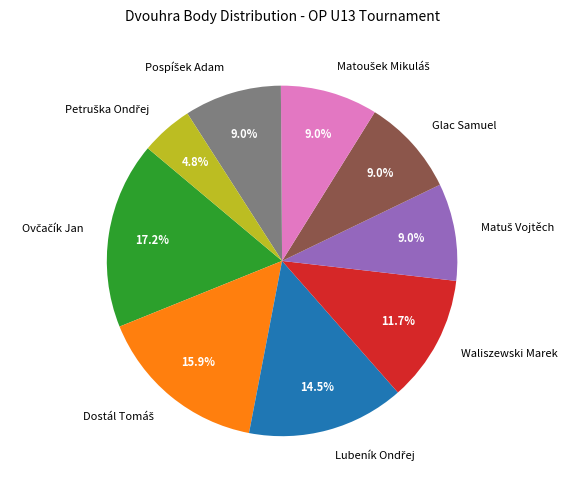

Does Waliszewski Marek account for over 50% of the chart?

No